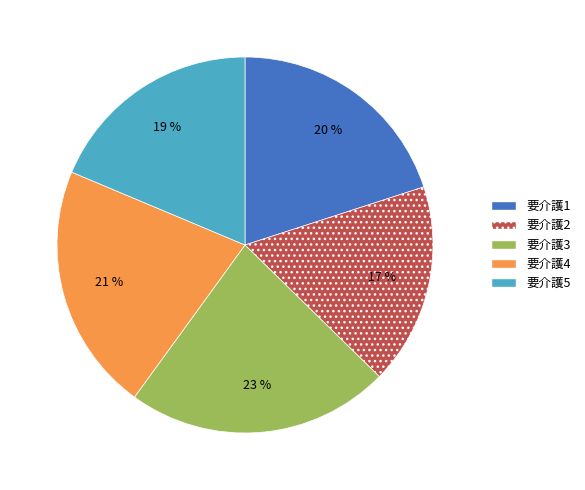

What percentage is the 要介護4 slice, to the nearest percent?

21%